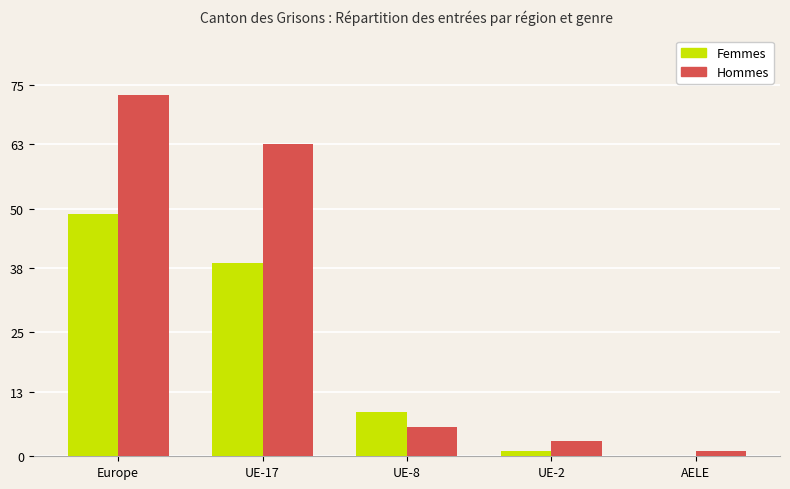

What is the sum of the Hommes values at UE-8 and UE-17?

69